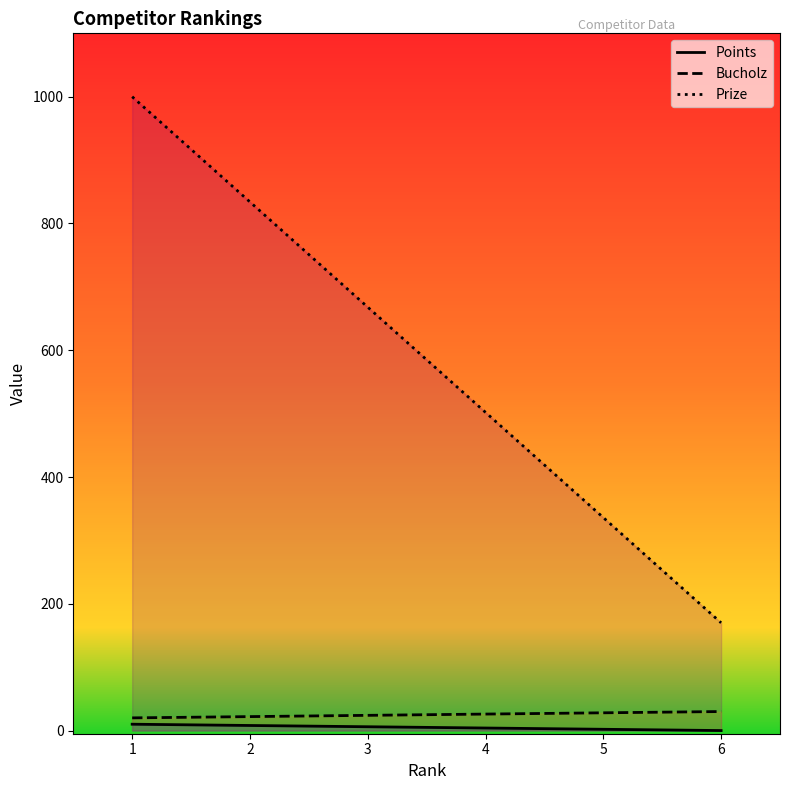

Is it true that Bucholz equals 17 at 3?

False